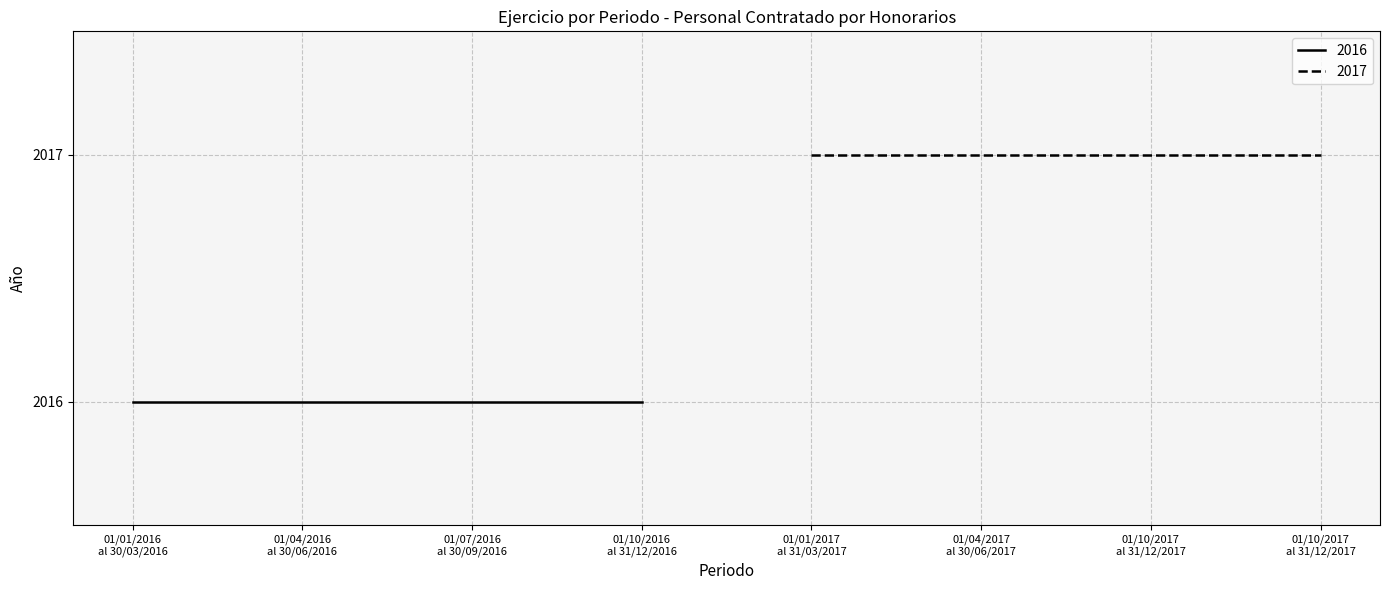

The 2017 series shows 3135 at 2. True or false?

False